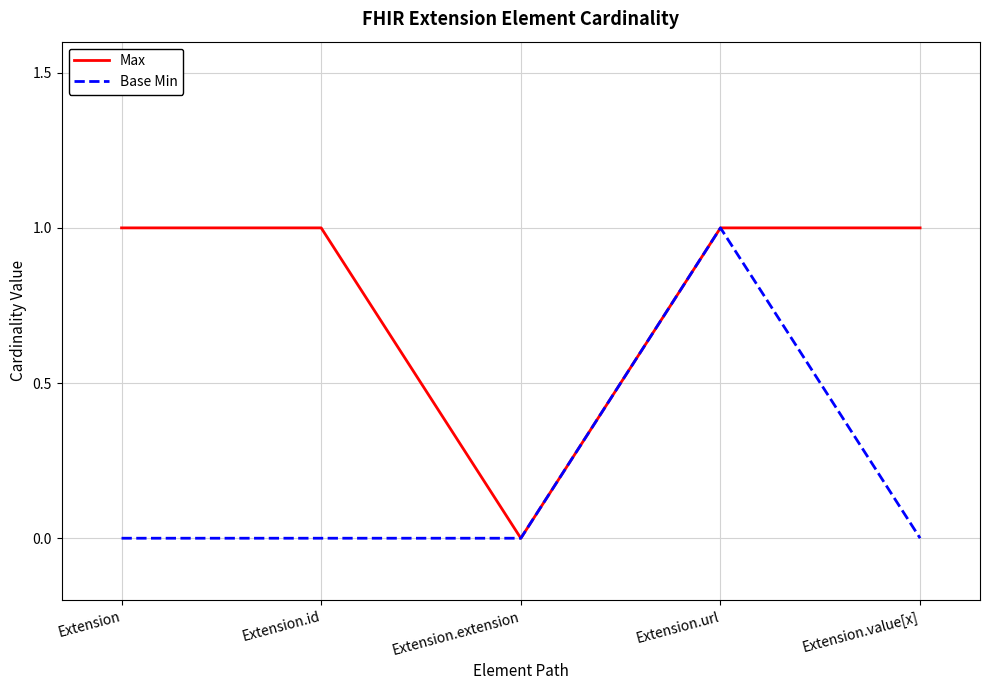

The value of Max at Extension.extension is -1. True or false?

False